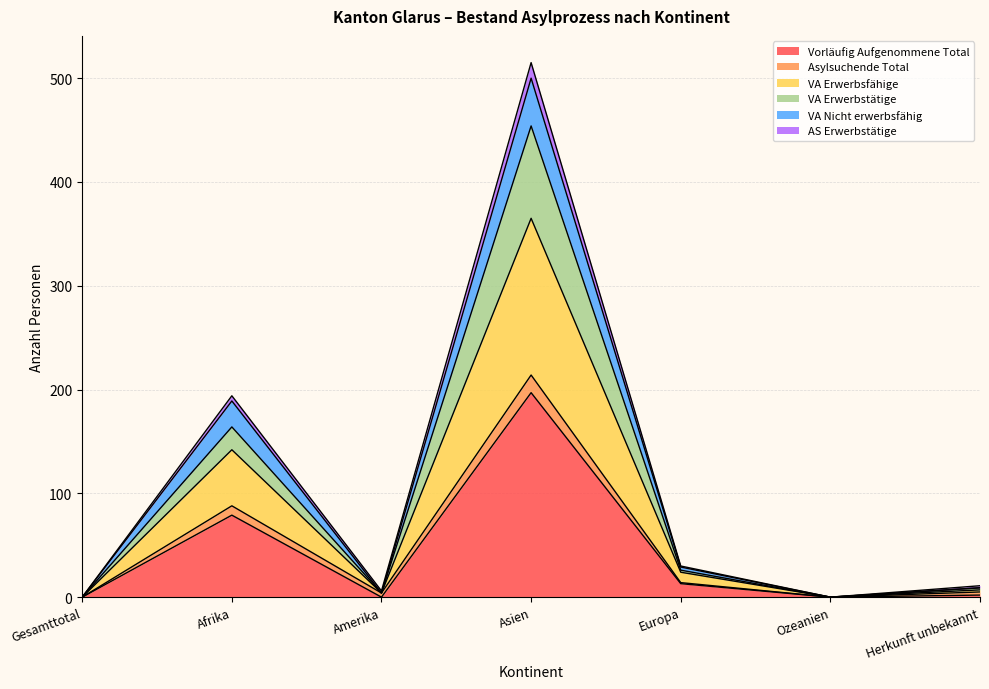

At which category is the sum across all series the highest?

Asien